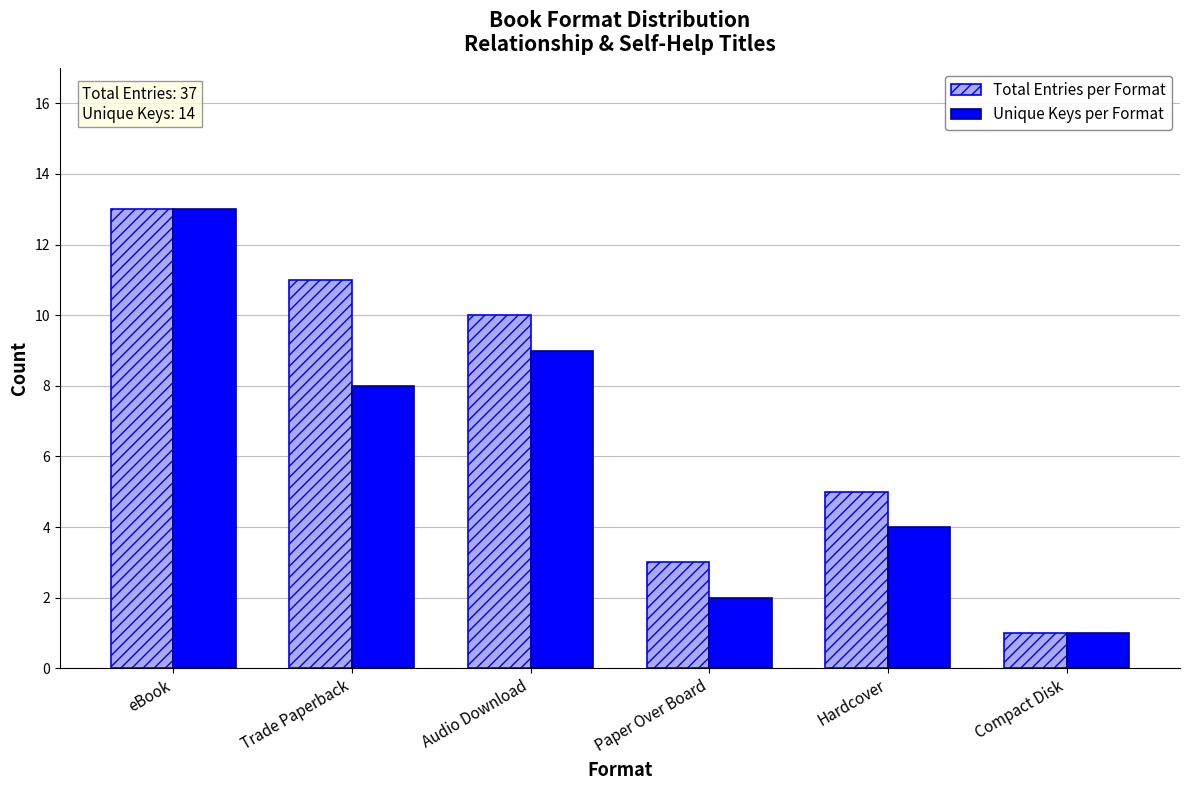

Is it true that Unique Keys per Format equals 9 at Audio Download?

True